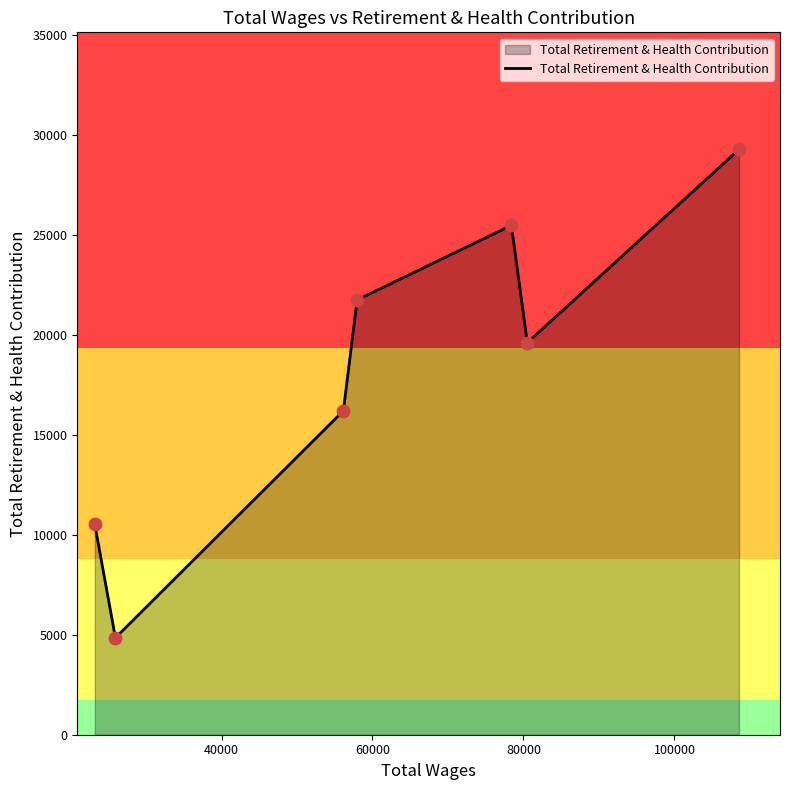

What is the average value?

18236